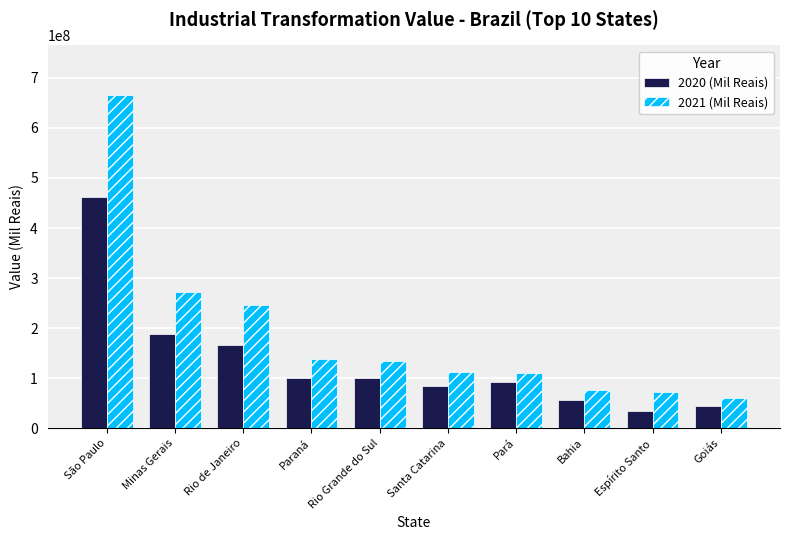

What are all the series names shown in the legend?

2020 (Mil Reais), 2021 (Mil Reais)